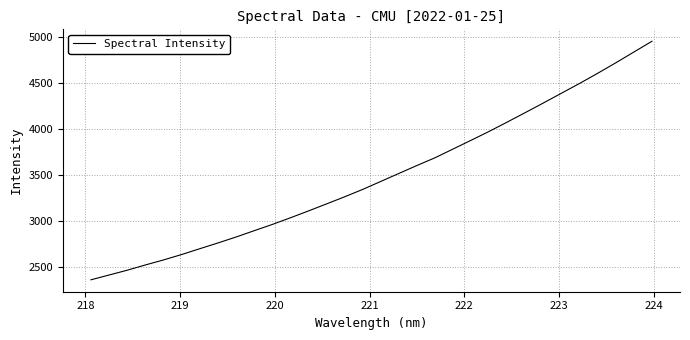

What is the difference between the maximum and minimum values?

2591.6